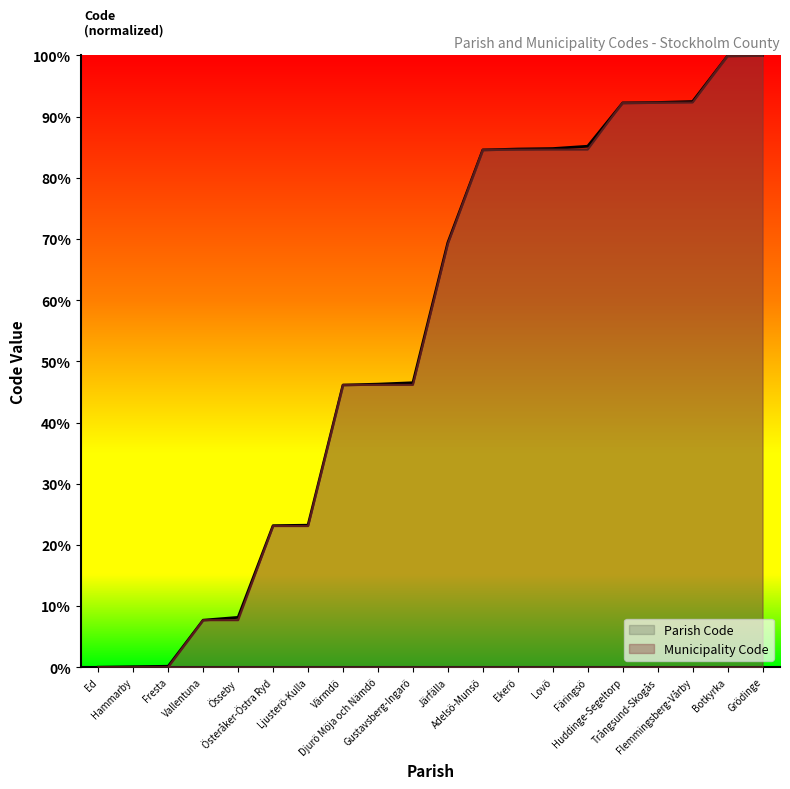

Does the chart display data point markers on the line(s)?

No